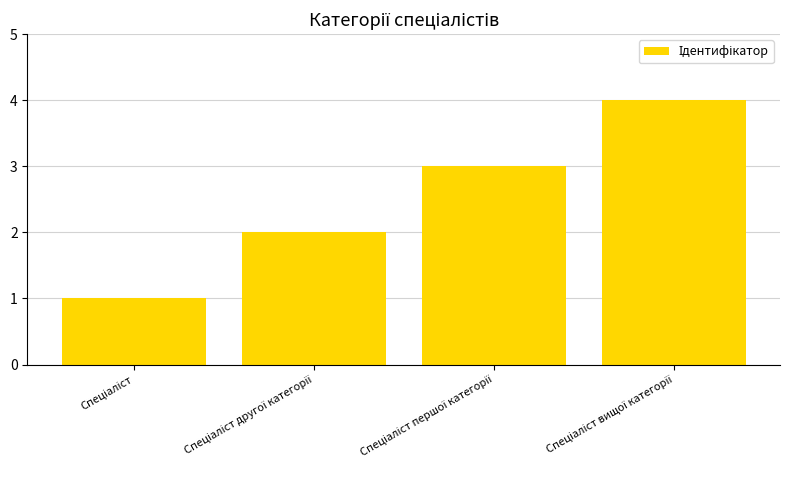

What is the sum of all values?

10